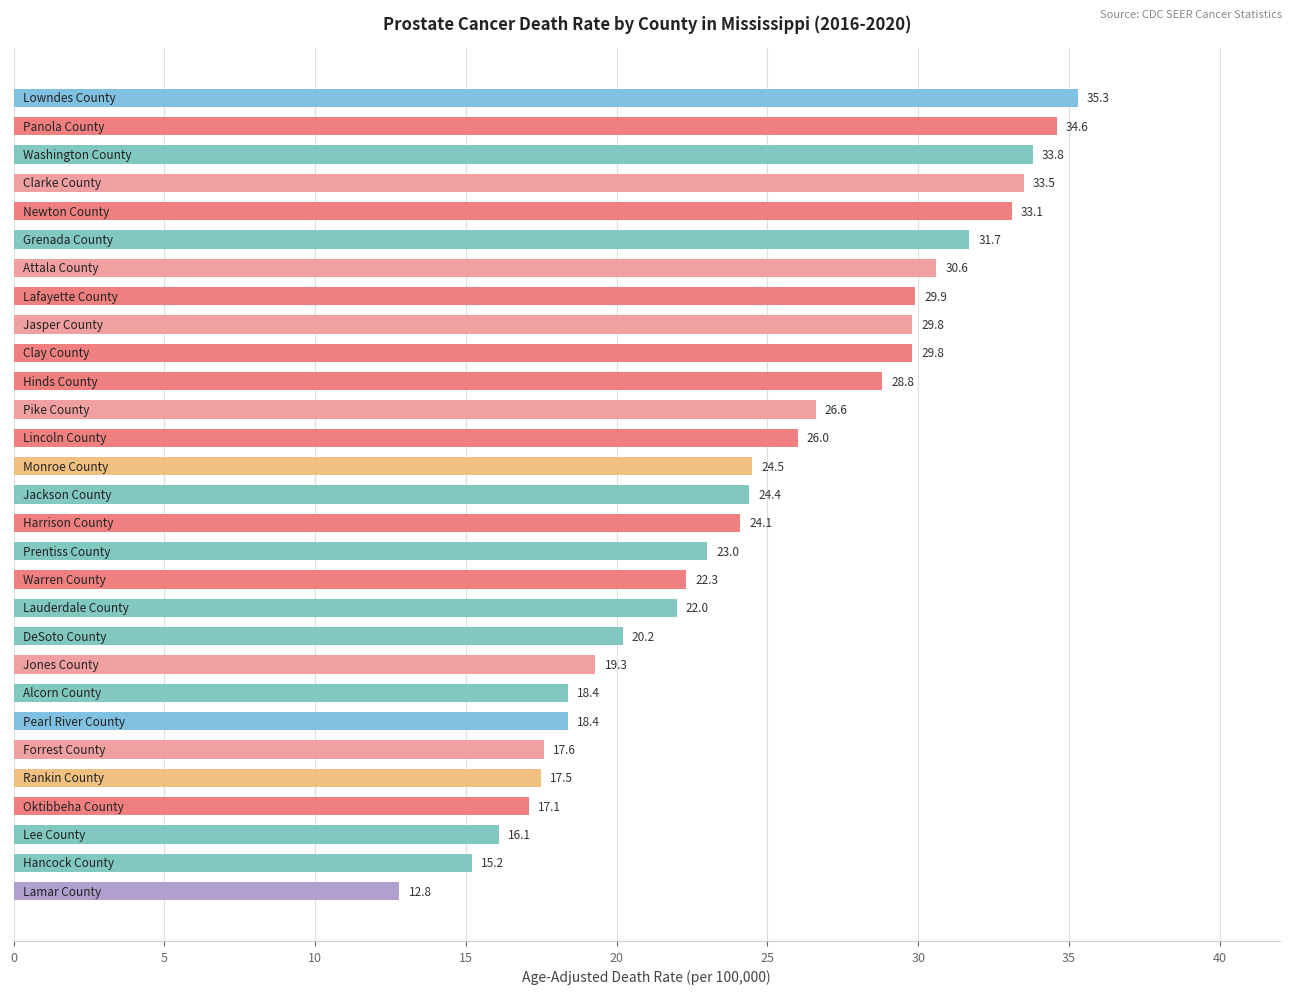

What is the smallest value displayed?

12.8